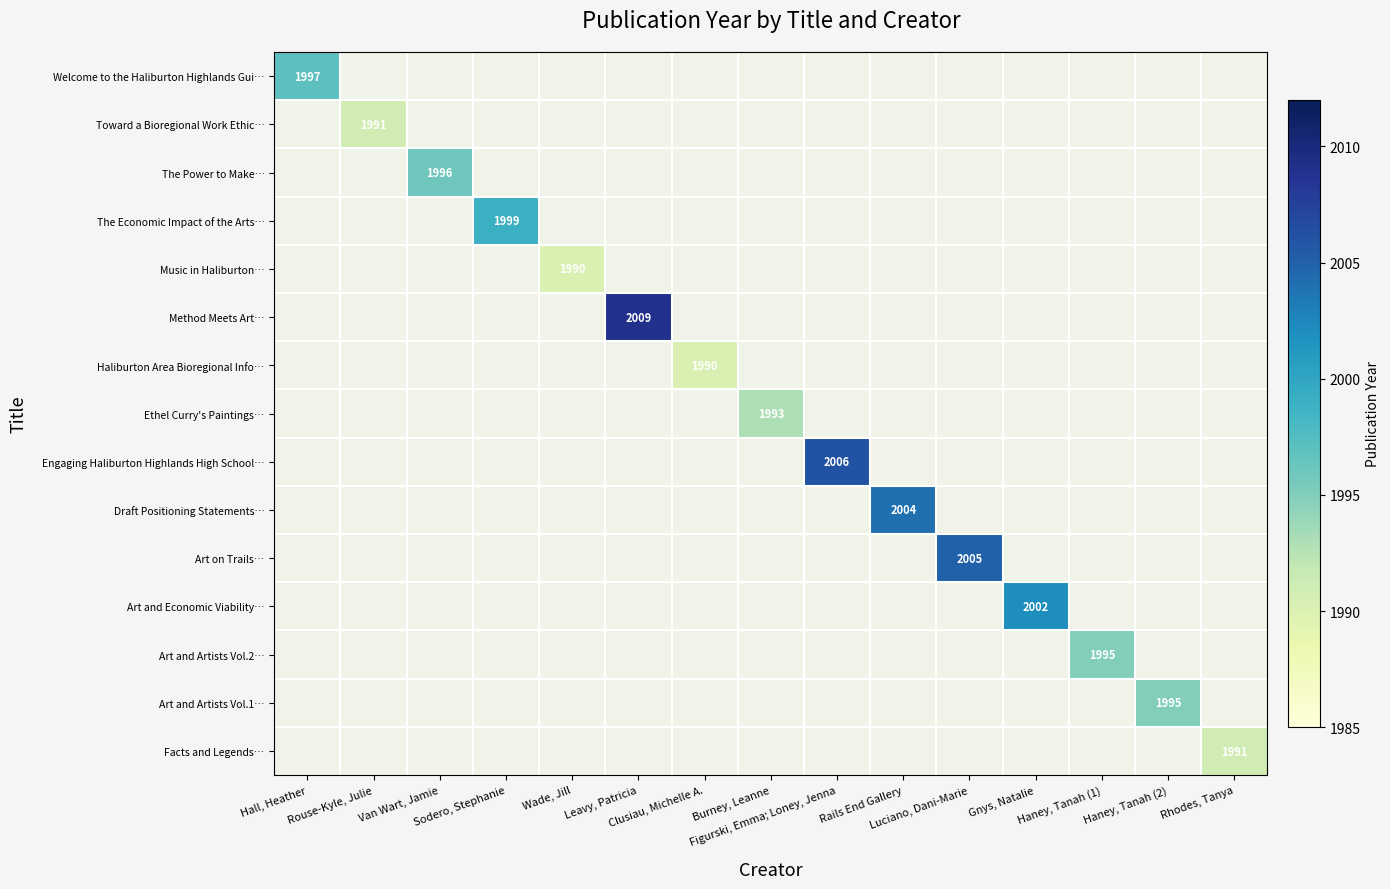

Which label corresponds to the largest value in the chart?

Leavy, Patricia